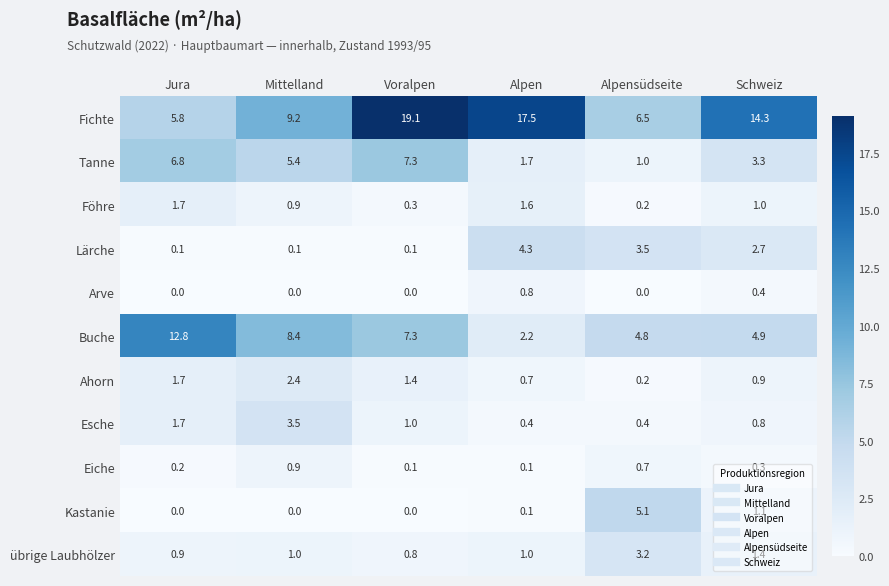

List the labels in order of Ahorn value, largest first.

Mittelland, Jura, Voralpen, Schweiz, Alpen, Alpensüdseite